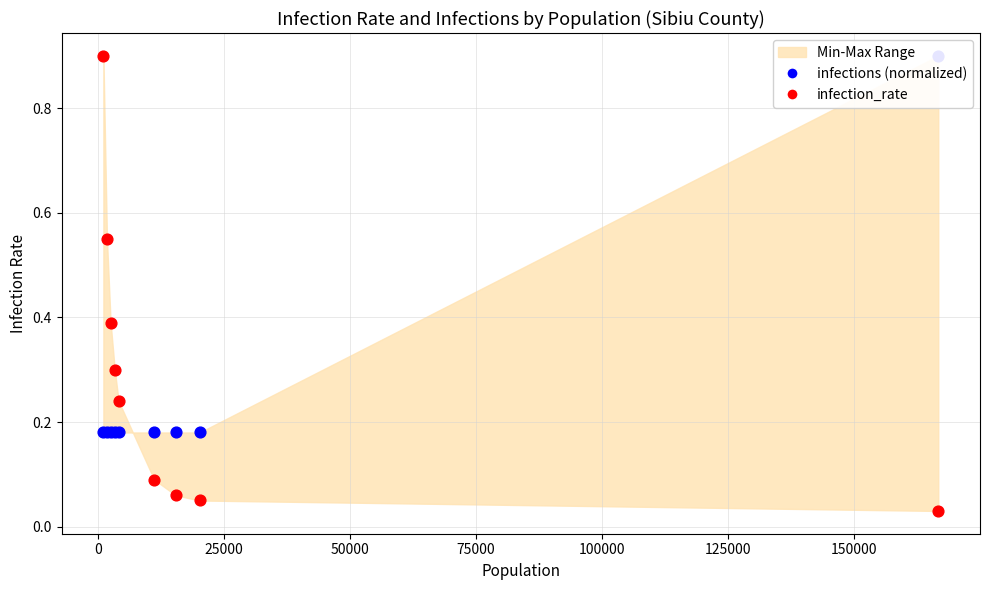

Which series contains the lowest Y value?

infection_rate